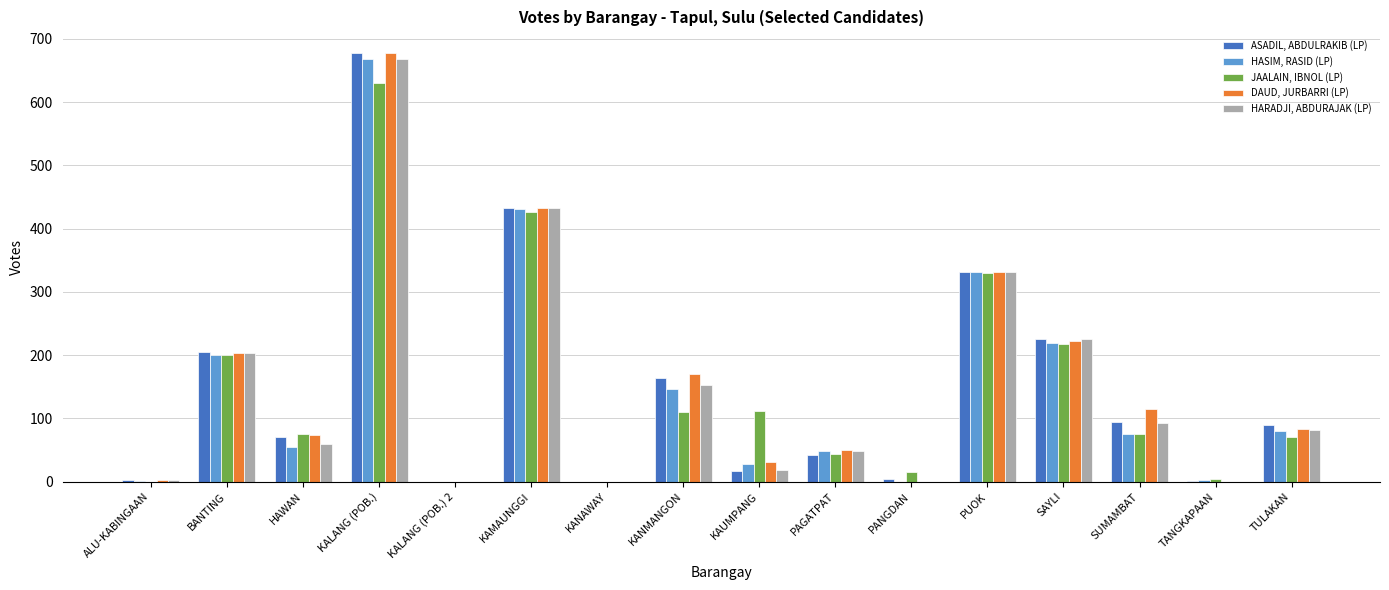

The JAALAIN, IBNOL (LP) series shows 205 at ALU-KABINGAAN. True or false?

False